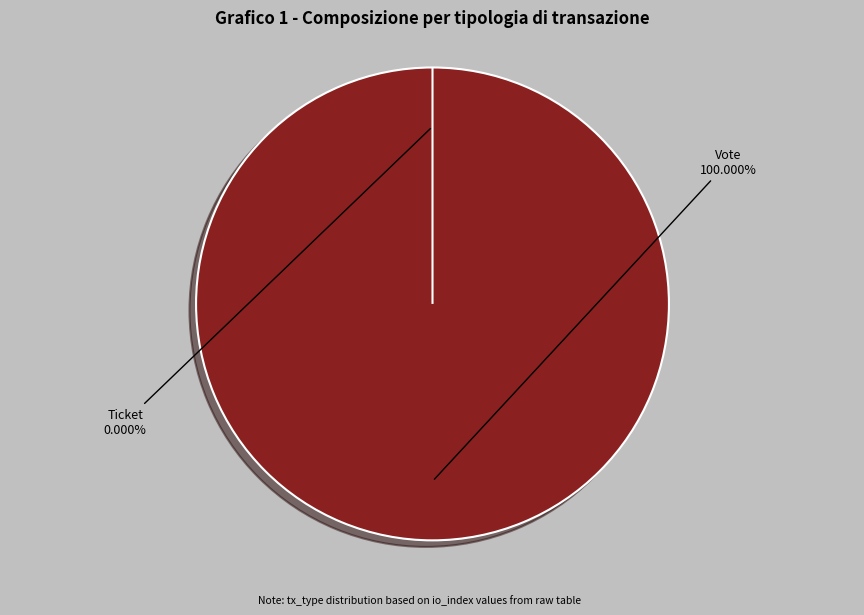

Which category has the biggest portion of the pie?

Vote